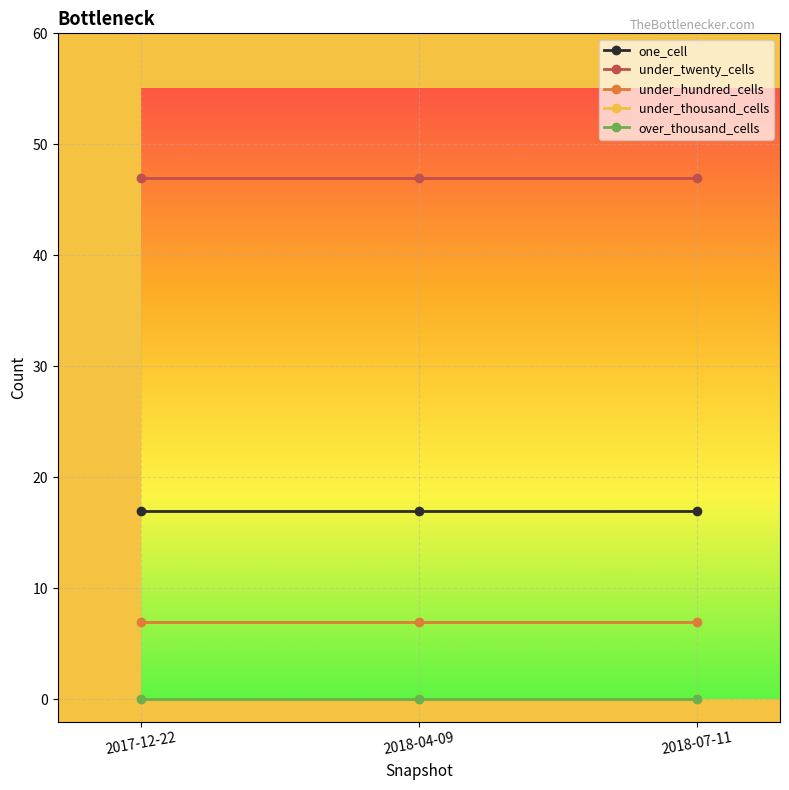

Reading right to left, what are all the values shown in this chart?

one_cell: 17	17	17
under_twenty_cells: 47	47	47
under_hundred_cells: 7	7	7
under_thousand_cells: 0	0	0
over_thousand_cells: 0	0	0